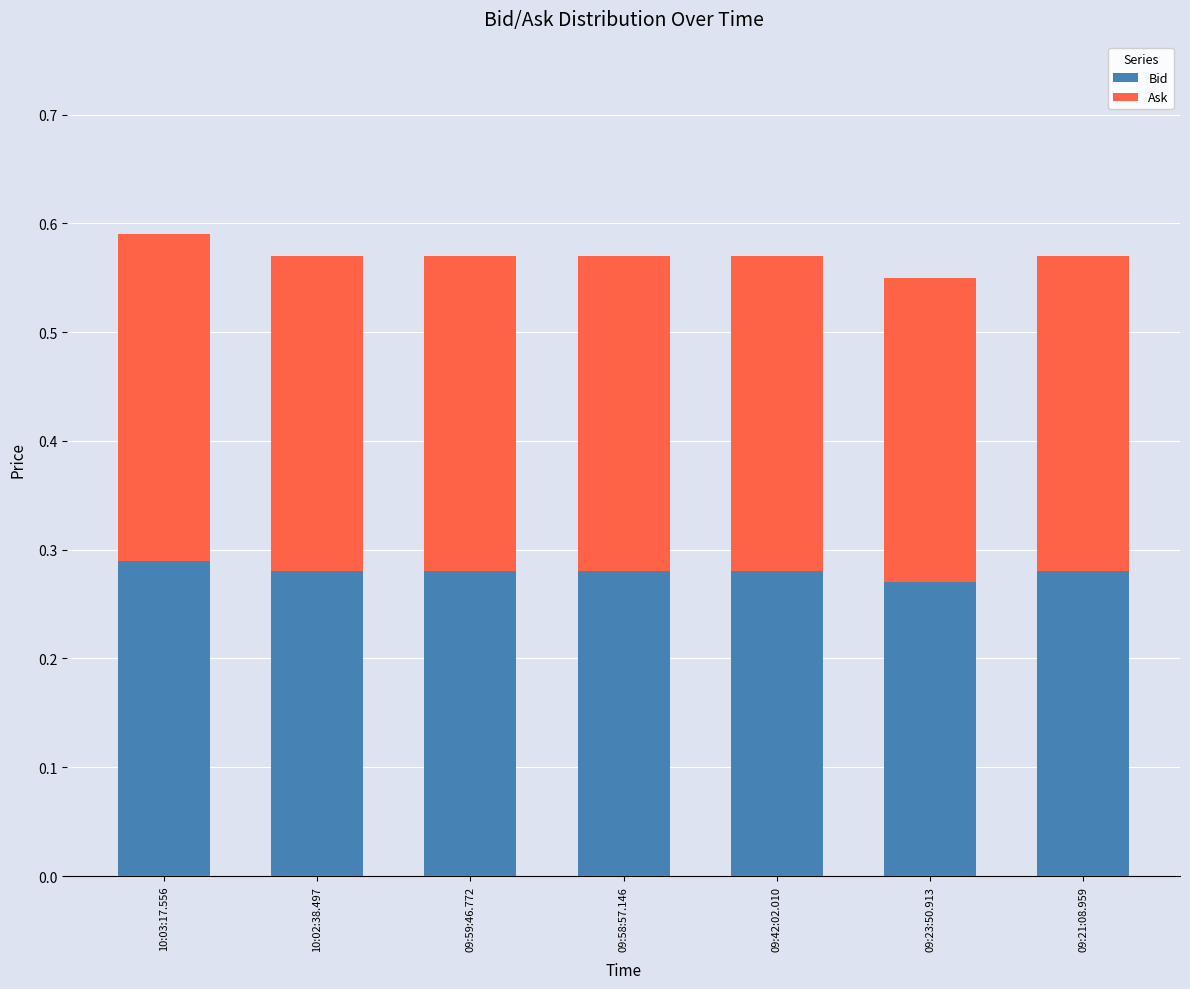

What is the total value across all series at 10:03:17.556?

0.6